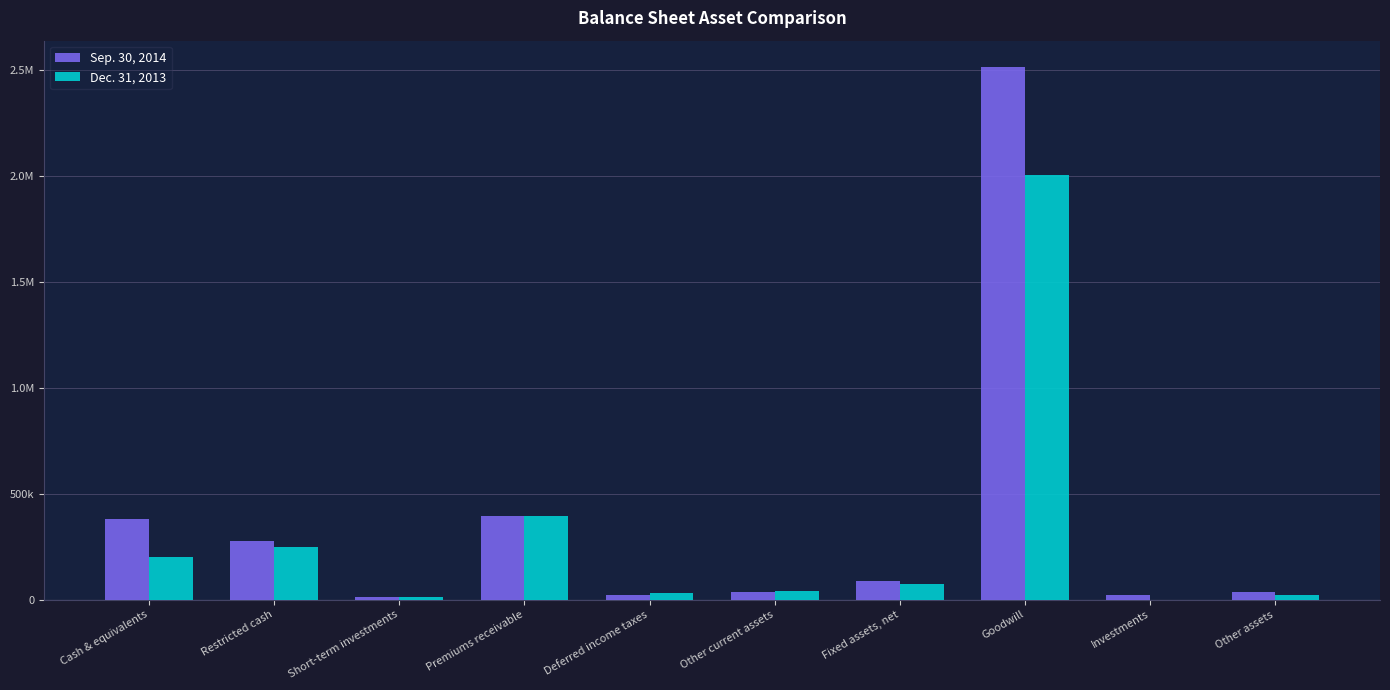

What are all the series names shown in the legend?

Sep. 30, 2014, Dec. 31, 2013